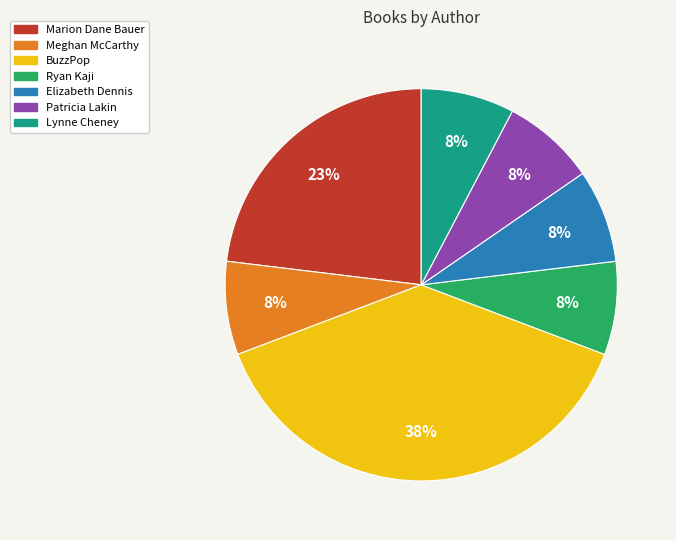

Is it true that BuzzPop is 51% of the pie?

False